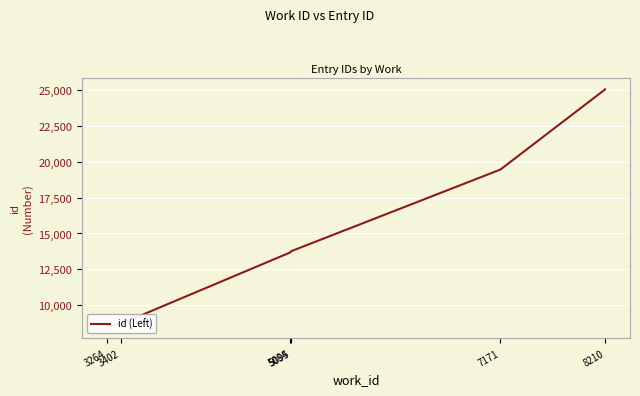

What is the sum of the values at 3402 and 8210?

33744